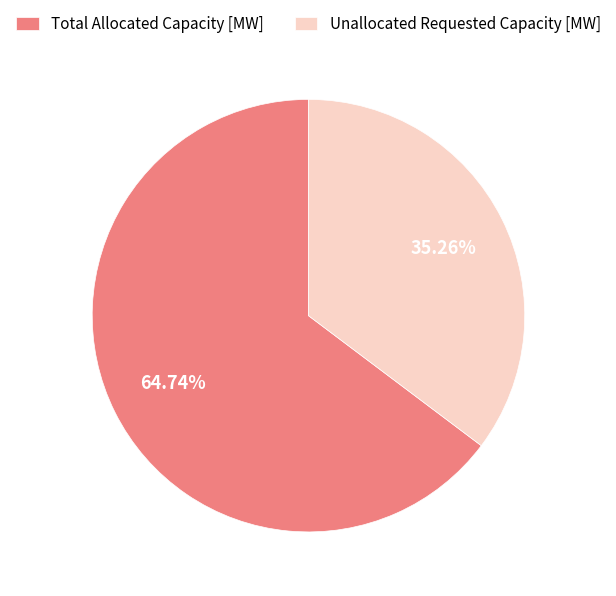

Count the number of slices in the pie.

2